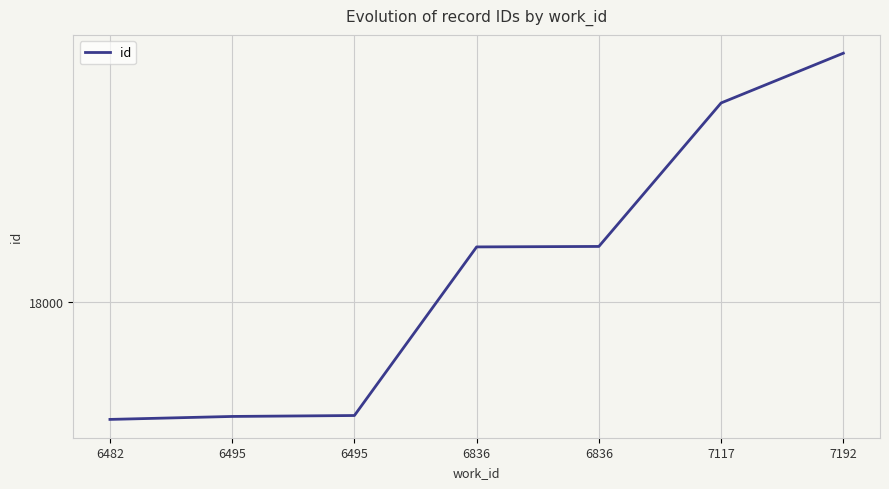

What is the difference between the maximum and minimum values?

2348